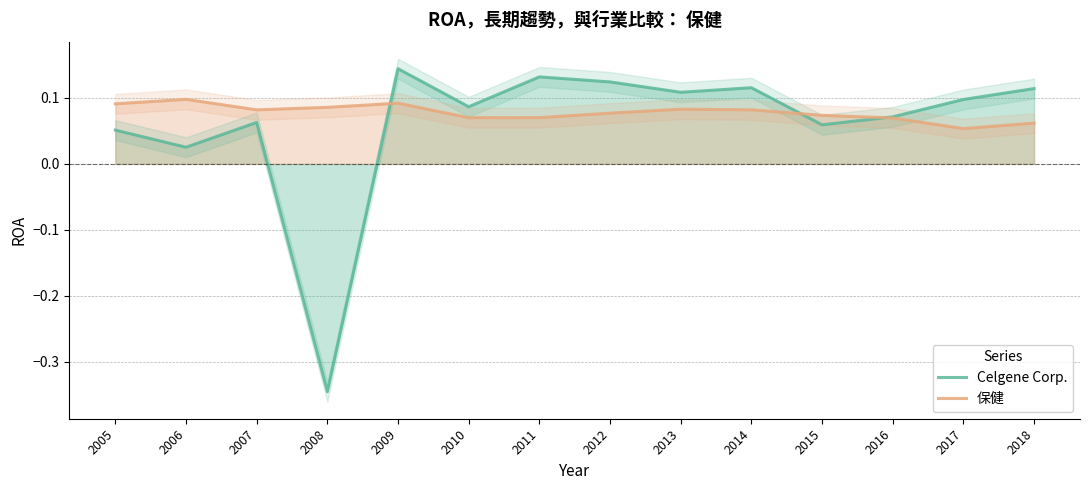

List the series in order of their overall mean, lowest first.

Celgene Corp., 保健